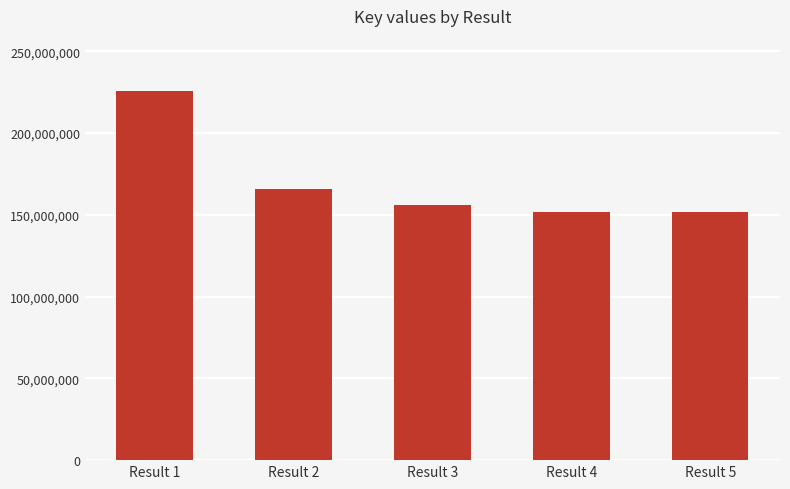

How many data points are less than 155741569?

2